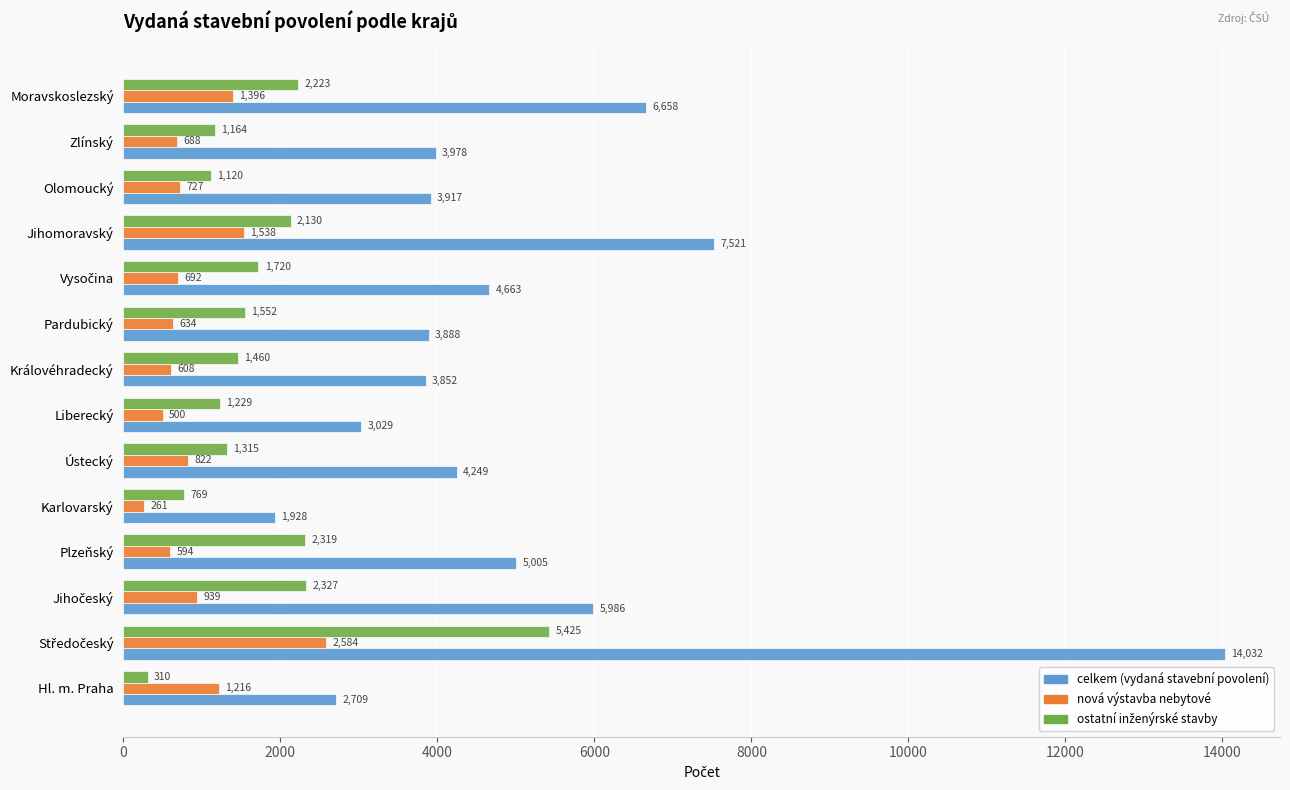

What is the smallest value displayed?

261